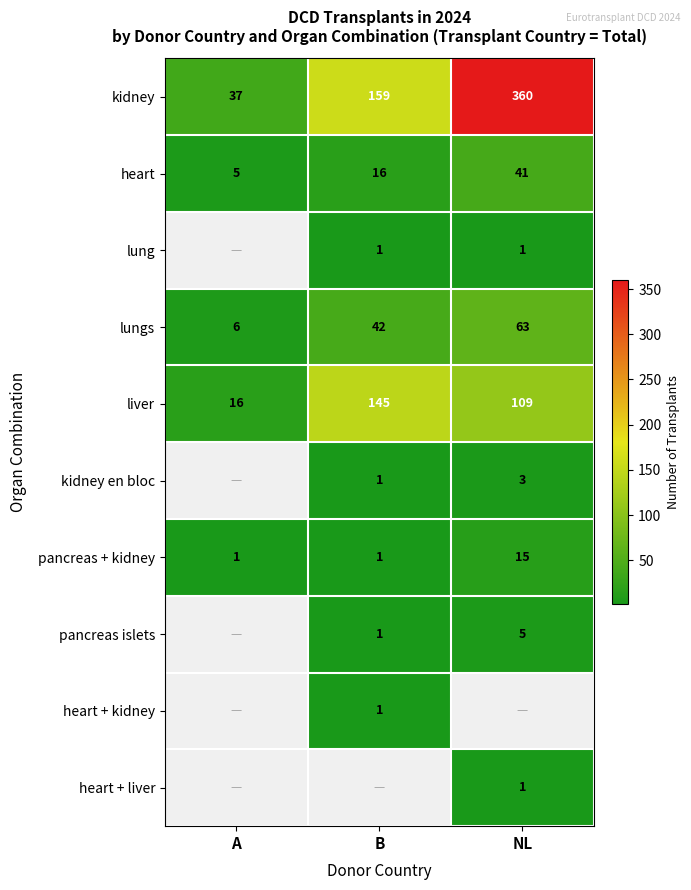

Is it true that kidney en bloc equals 3 at NL?

True